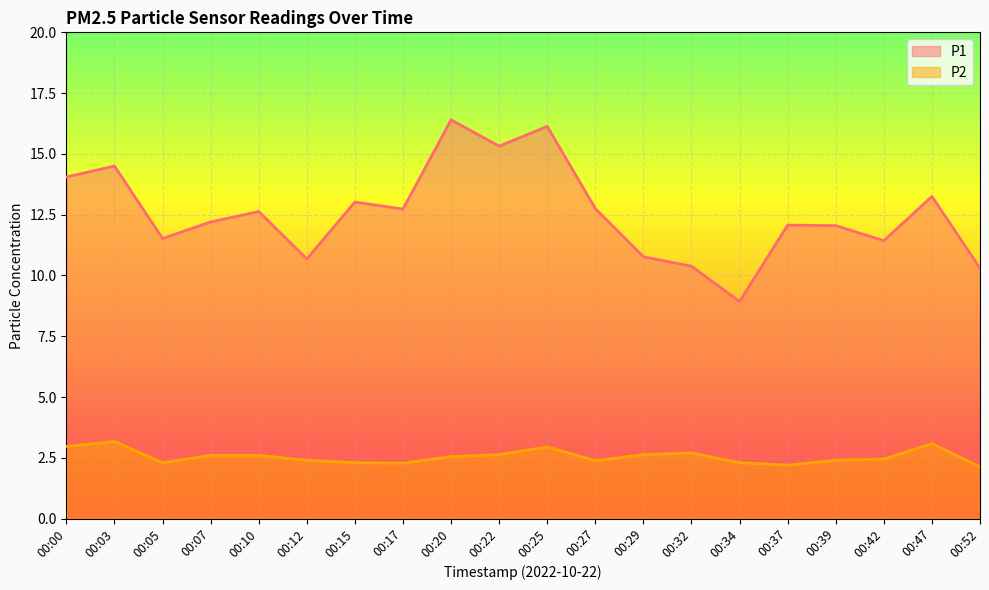

At which category does P1 reach its first local peak?

00:03